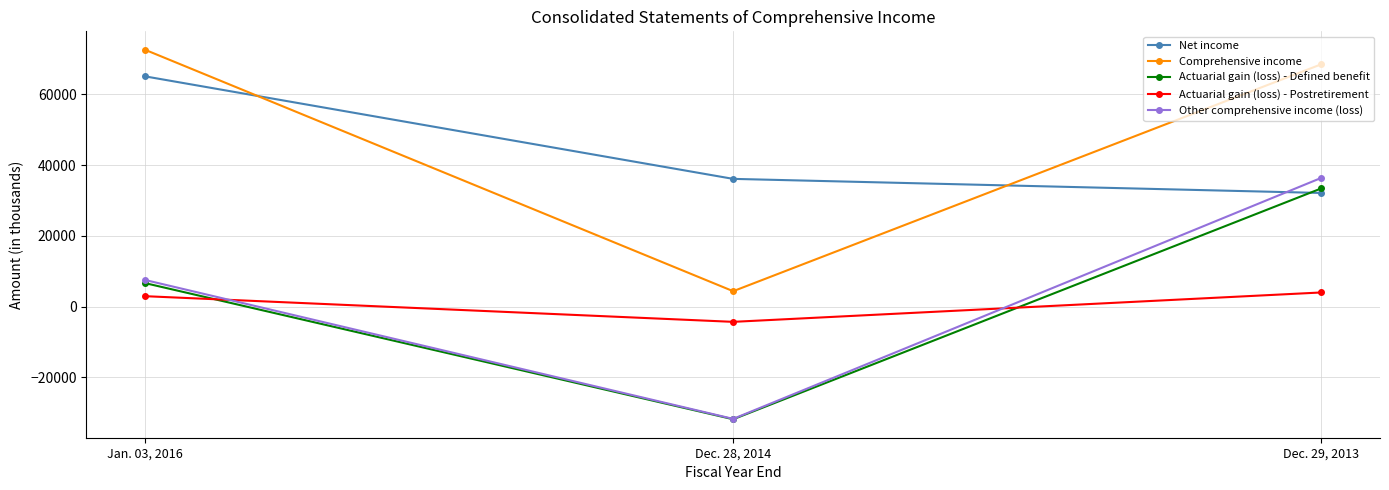

What is the approximate value of Net income at Dec. 29, 2013, to the nearest 10?

32100